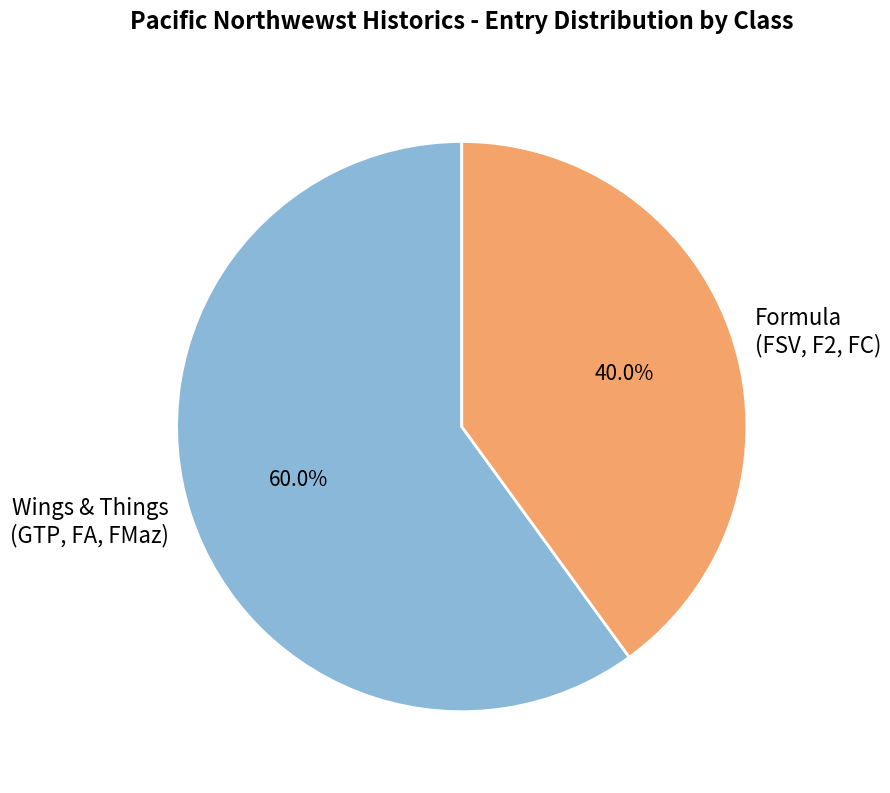

To the nearest percent, what is the difference between the largest and smallest slice percentages?

20%